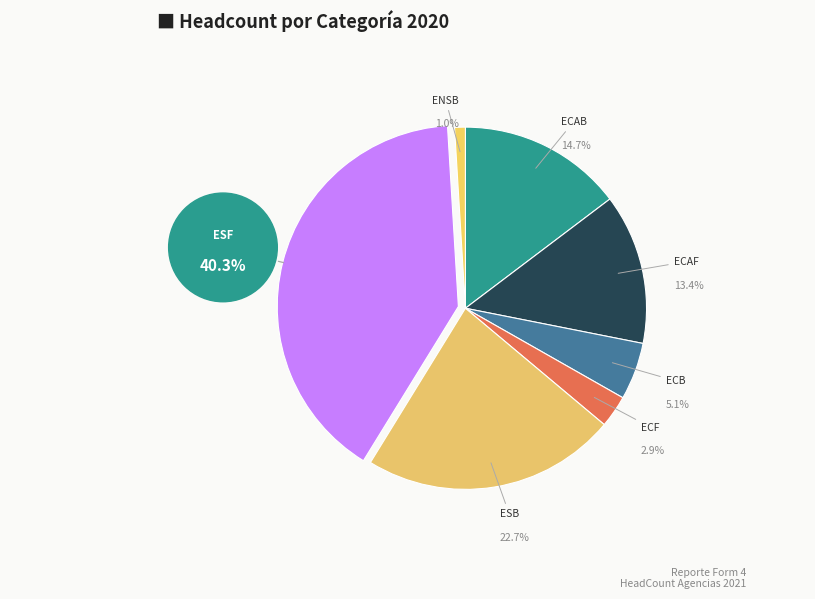

Does ESB account for over 50% of the chart?

No